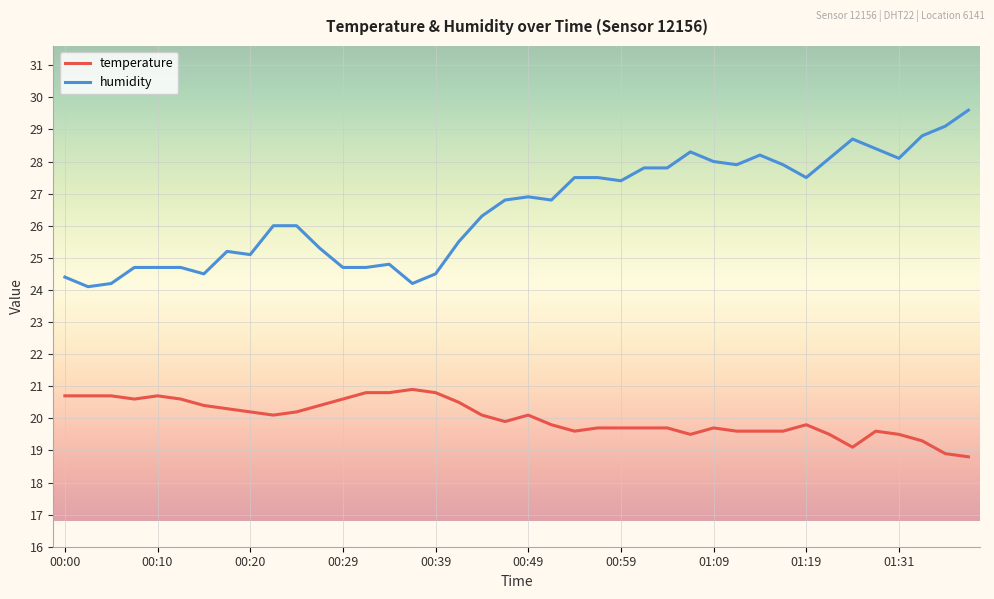

What is the difference between the maximum and minimum values in the humidity series?

5.5